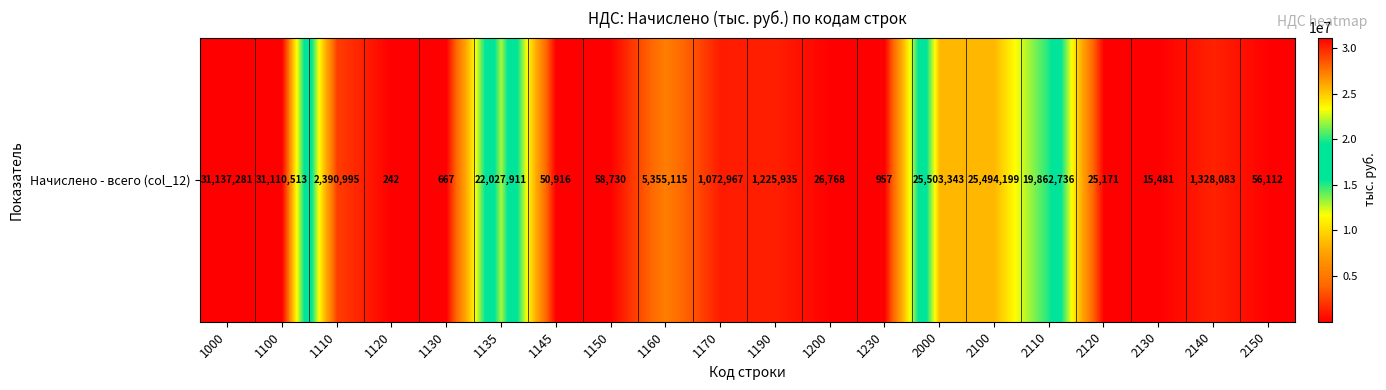

What is the minimum value shown in the chart?

242